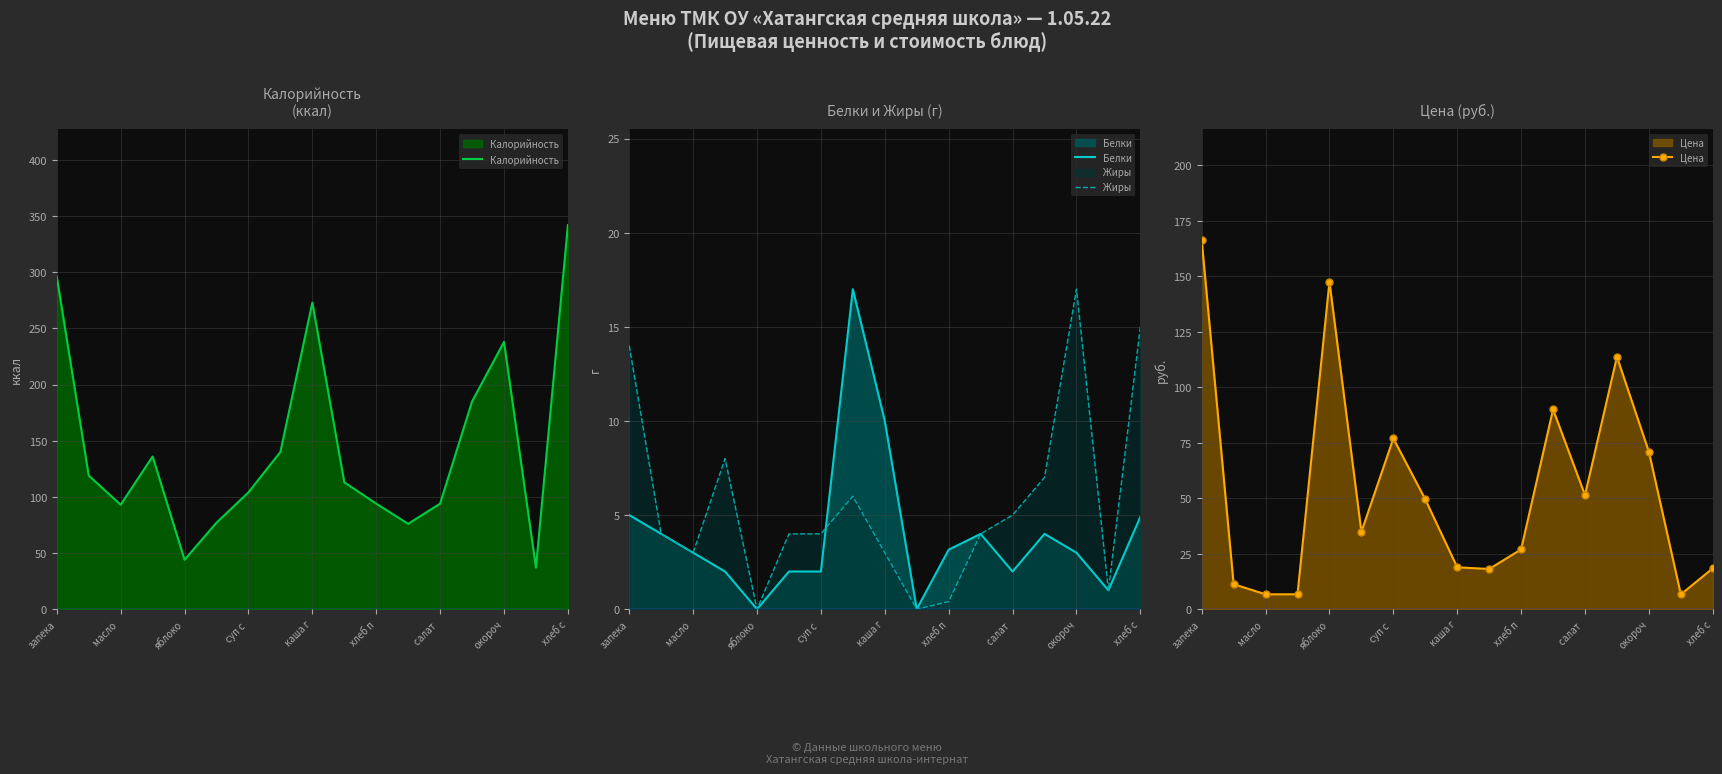

True or false: Белки has a value of 2.0 at суп с .

True